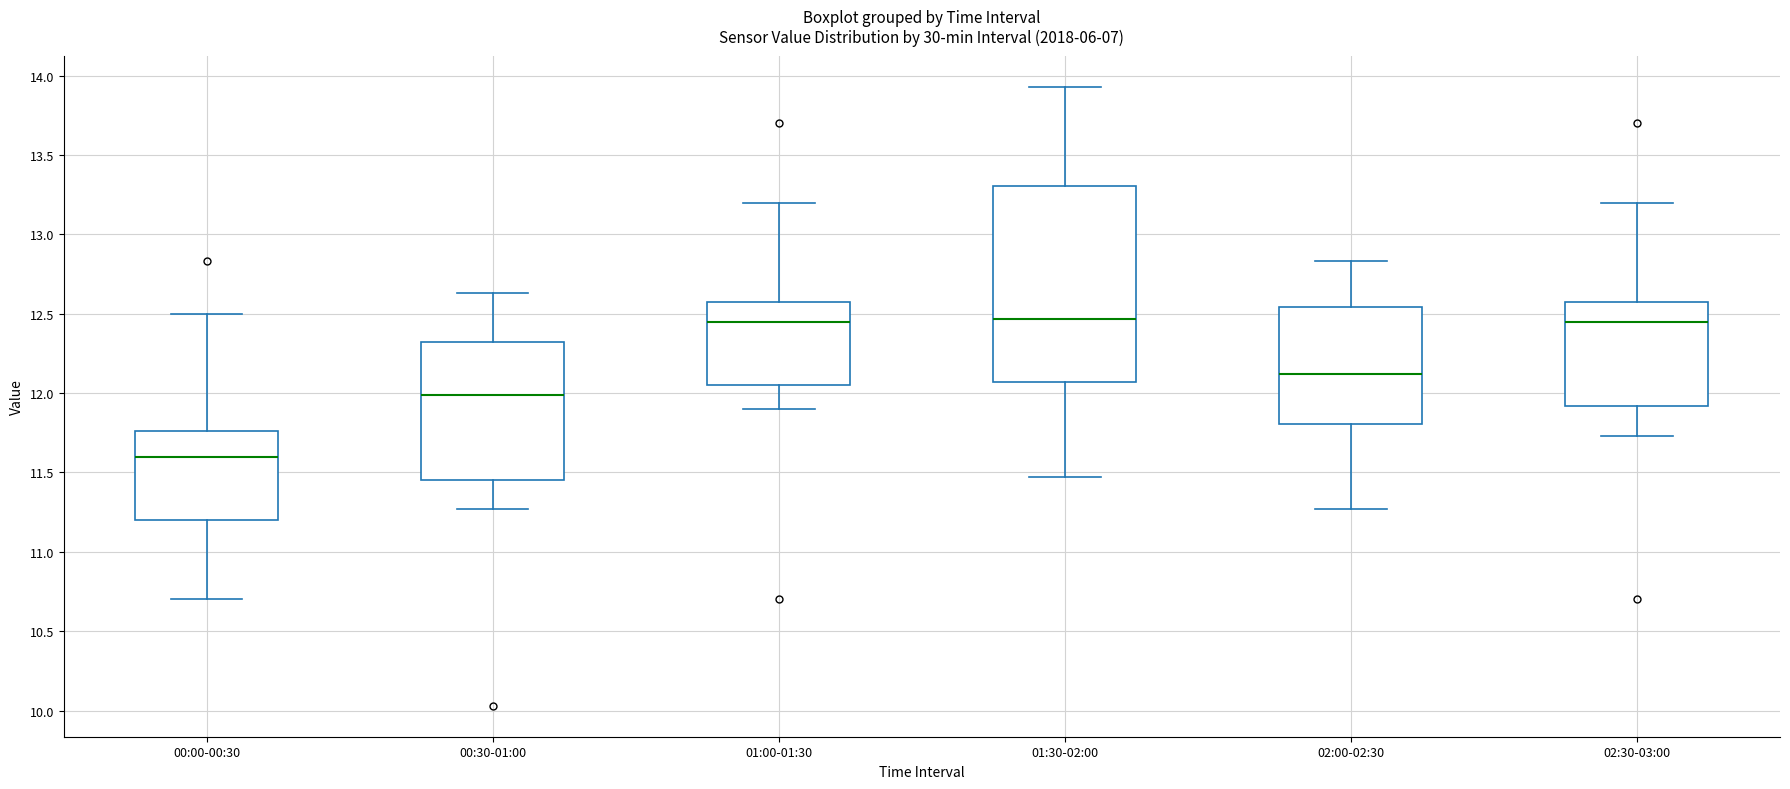

Reading left to right, read every box against the y-axis: the position of its median line, the range the box covers, and the ends of its whiskers. The values are not printed on the chart, so give them approximately, as read against the axis.

00:00-00:30: median 11.60, box 11.20 to 11.75, whiskers 10.70 to 12.50
00:30-01:00: median 12.00, box 11.45 to 12.30, whiskers 11.25 to 12.65
01:00-01:30: median 12.45, box 12.05 to 12.60, whiskers 11.90 to 13.20
01:30-02:00: median 12.45, box 12.05 to 13.30, whiskers 11.45 to 13.95
02:00-02:30: median 12.10, box 11.80 to 12.55, whiskers 11.25 to 12.85
02:30-03:00: median 12.45, box 11.90 to 12.60, whiskers 11.75 to 13.20